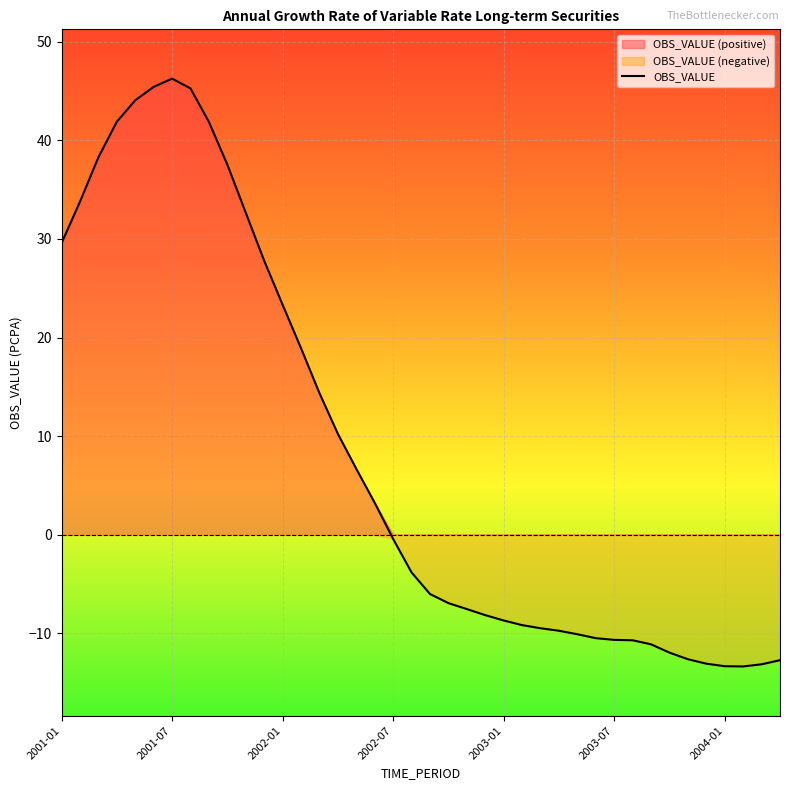

Is it true that the value at 2001-05 is 20.0?

False